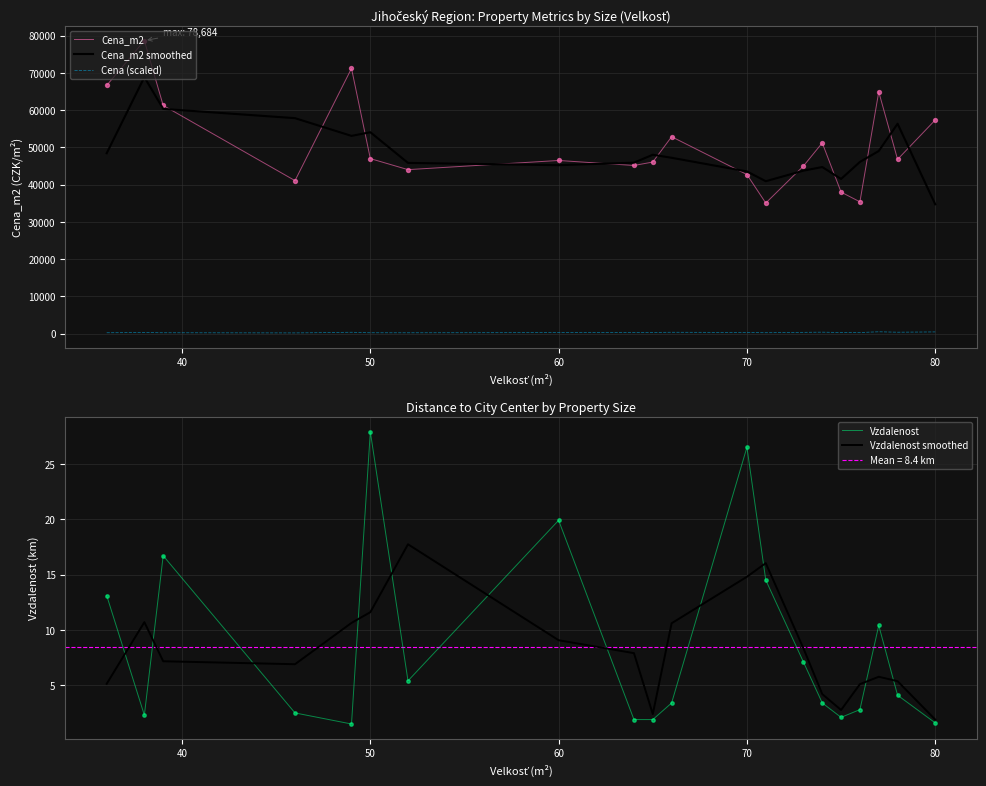

Which series has the largest Y range (max minus min)?

Cena_m2